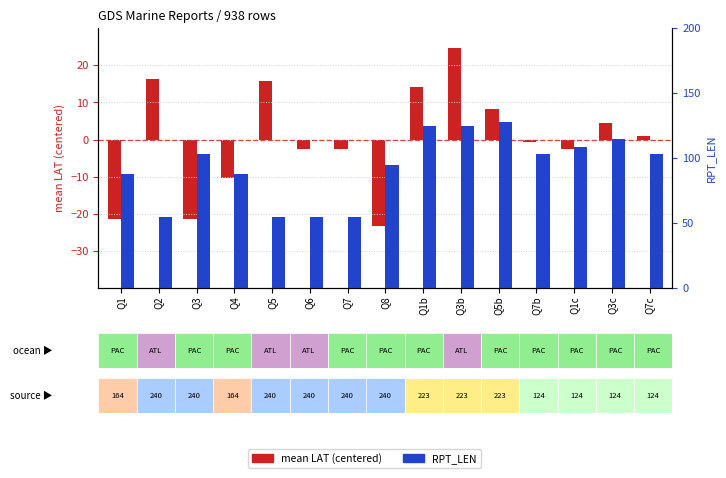

What value does the RPT_LEN series have at Q3?

103.0